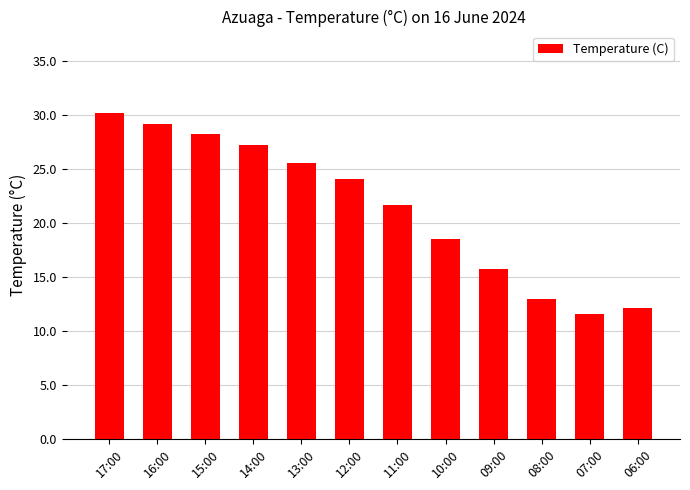

Reading left to right, extract all data points from this chart.

17:00=30.2	16:00=29.2	15:00=28.3	14:00=27.2	13:00=25.6	12:00=24.1	11:00=21.7	10:00=18.5	09:00=15.7	08:00=13.0	07:00=11.6	06:00=12.1